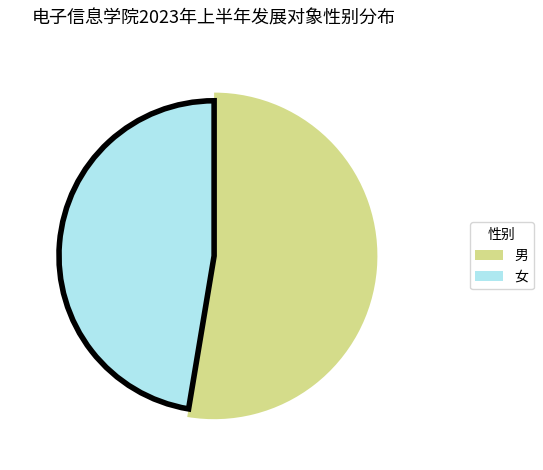

Combined, do 女 and 男 account for over 50%?

Yes